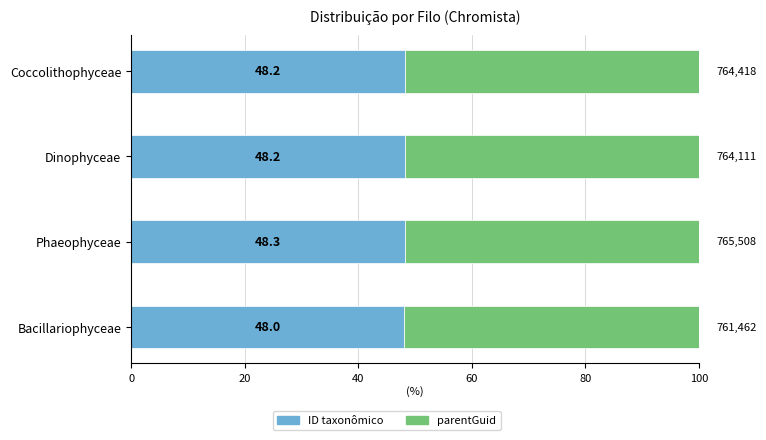

Count the ID taxonômico values in the range 48 to 49.

4